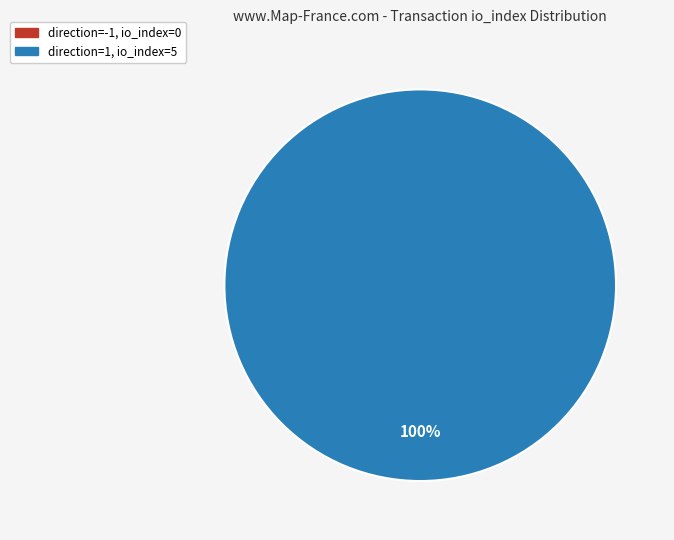

Rank the categories by value from lowest to highest.

direction=-1 (io_index=0), direction=1 (io_index=5)